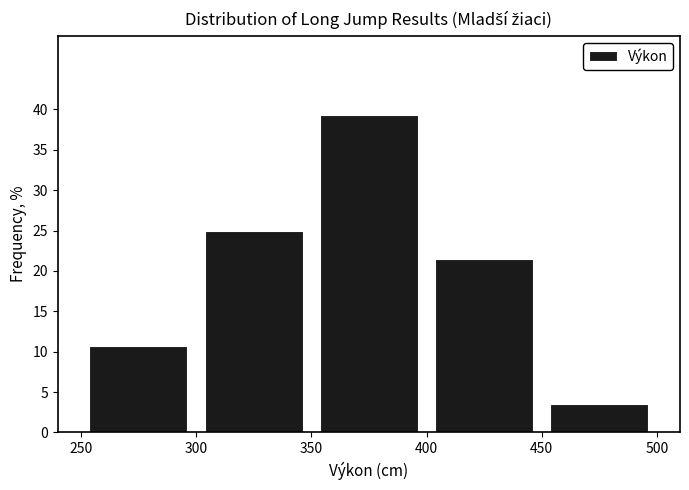

Reading left to right, list every bar in this chart as the range it spans on the x-axis followed by its height. The values are not printed on the chart, so give them approximately, as read against the axis.

250 to 300: 10.5
300 to 350: 25.0
350 to 400: 39.5
400 to 450: 21.5
450 to 500: 3.5